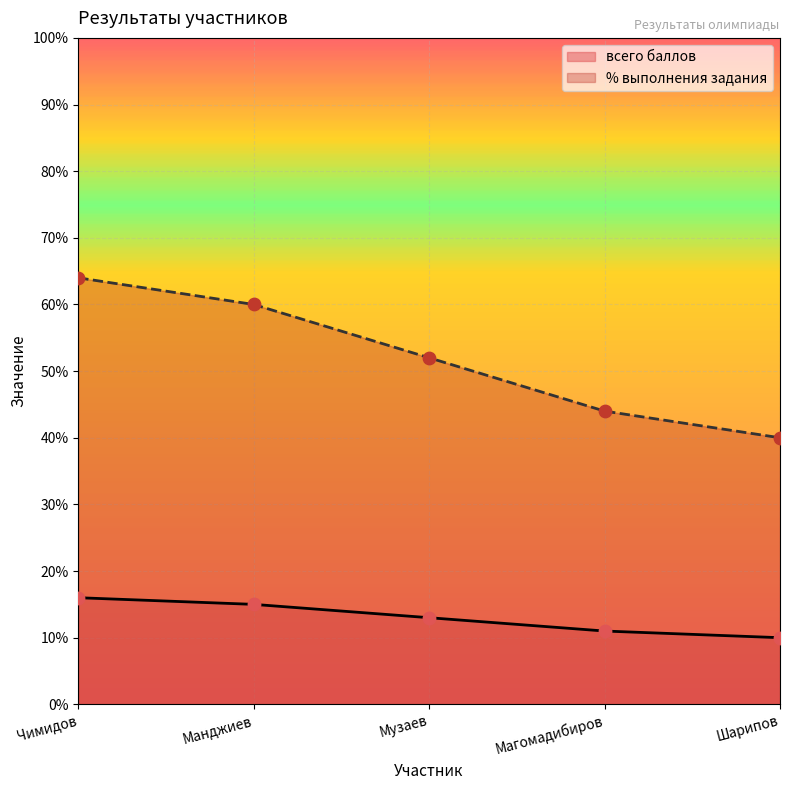

Is the value of всего баллов at Чимидов greater than the value of % выполнения задания at Манджиев?

No